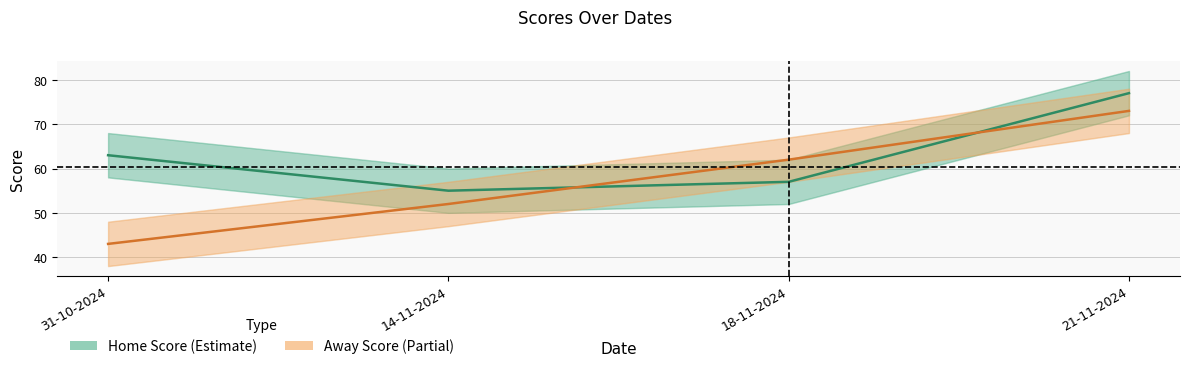

What is the minimum value shown in the chart?

43